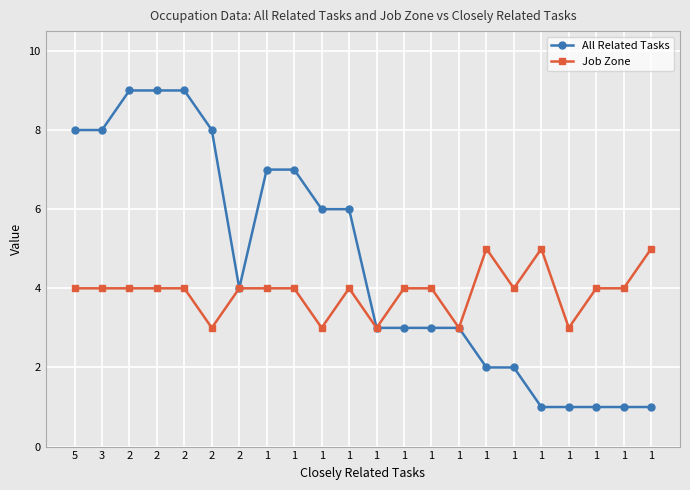

True or false: All Related Tasks and Job Zone cross at least once.

False